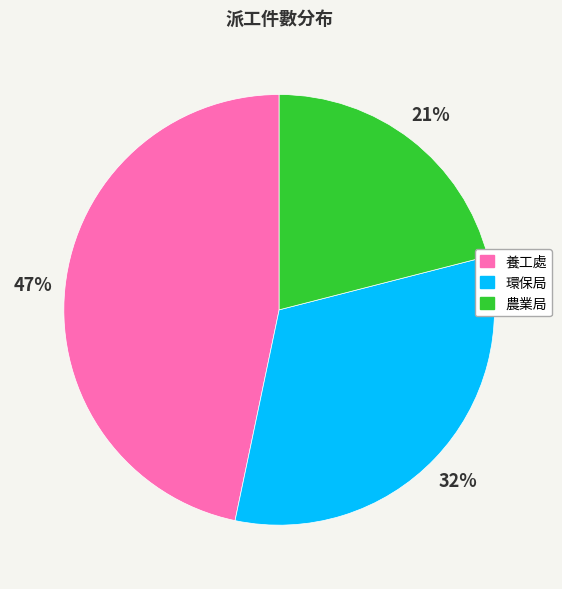

How many segments does this pie chart have?

3